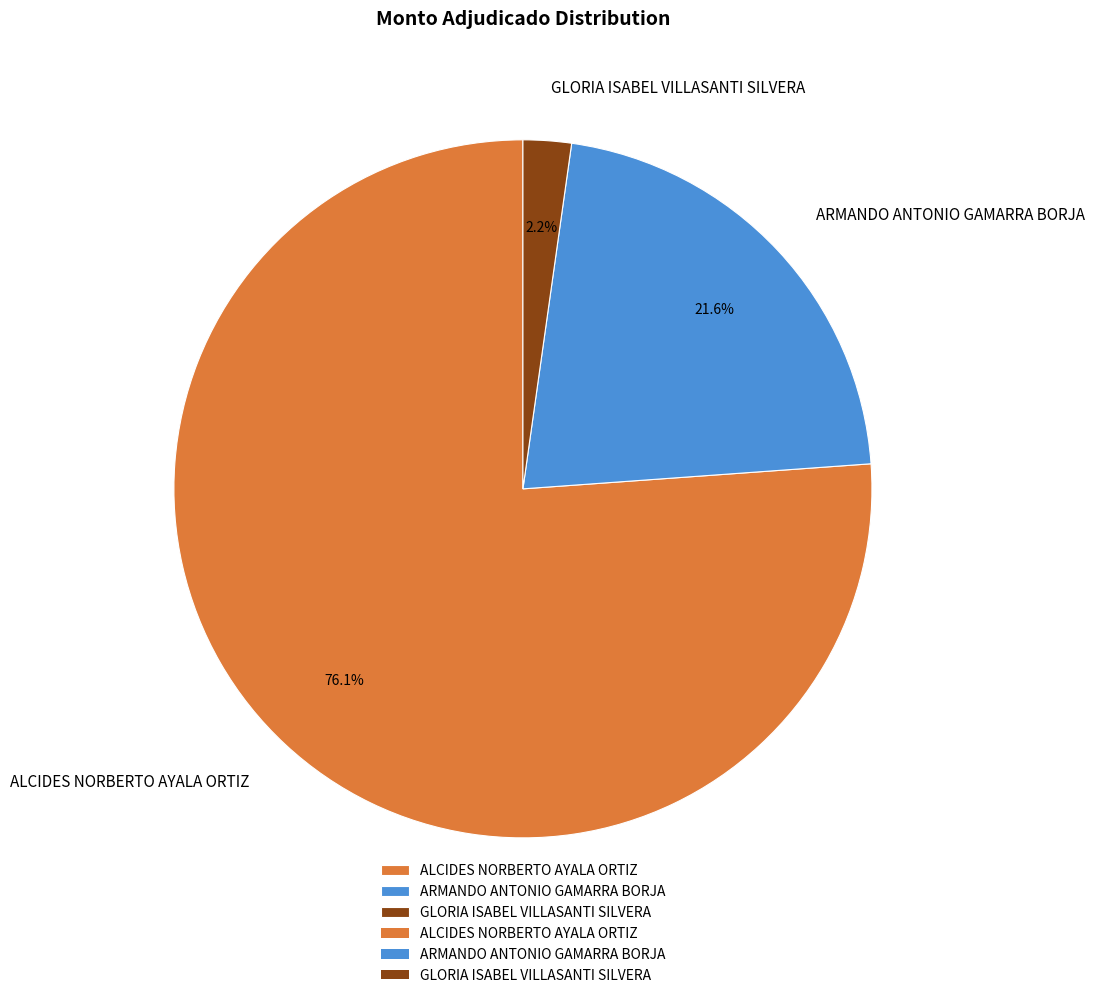

Which slice is the largest?

ALCIDES NORBERTO AYALA ORTIZ